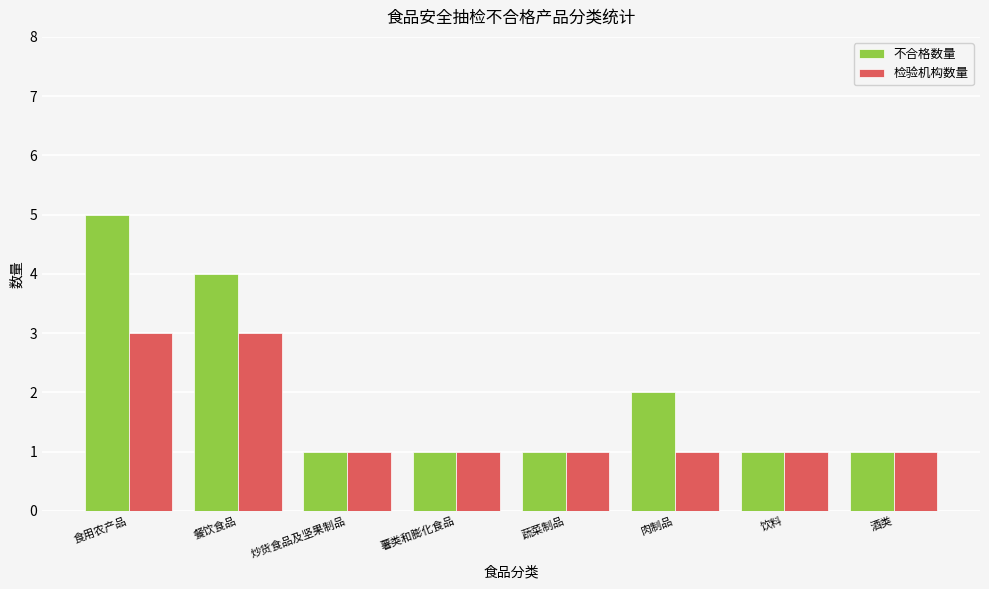

What are all the series names shown in the legend?

不合格数量, 检验机构数量